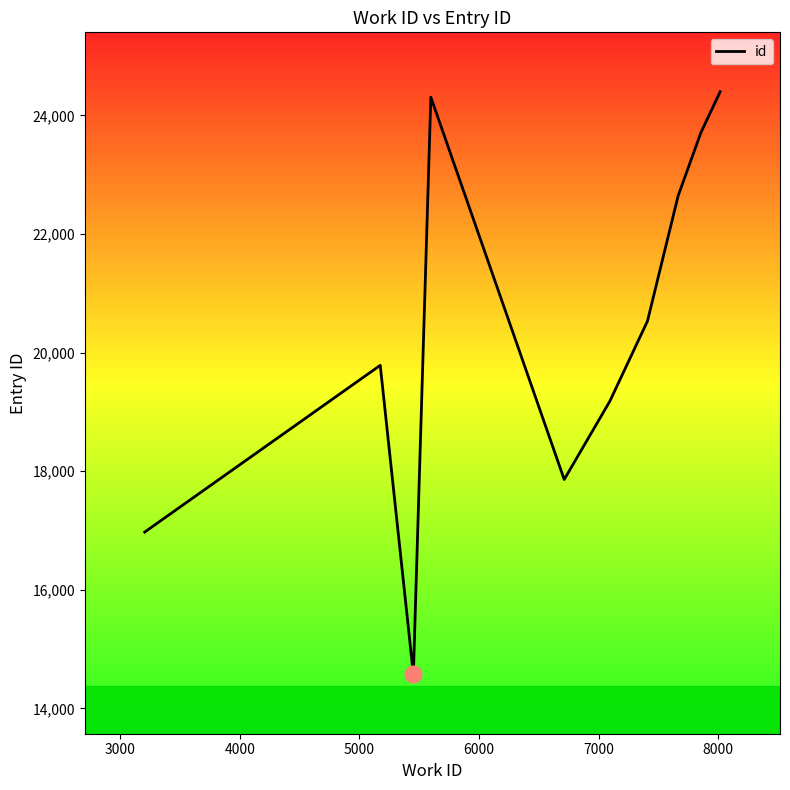

What is the smallest value displayed?

14574